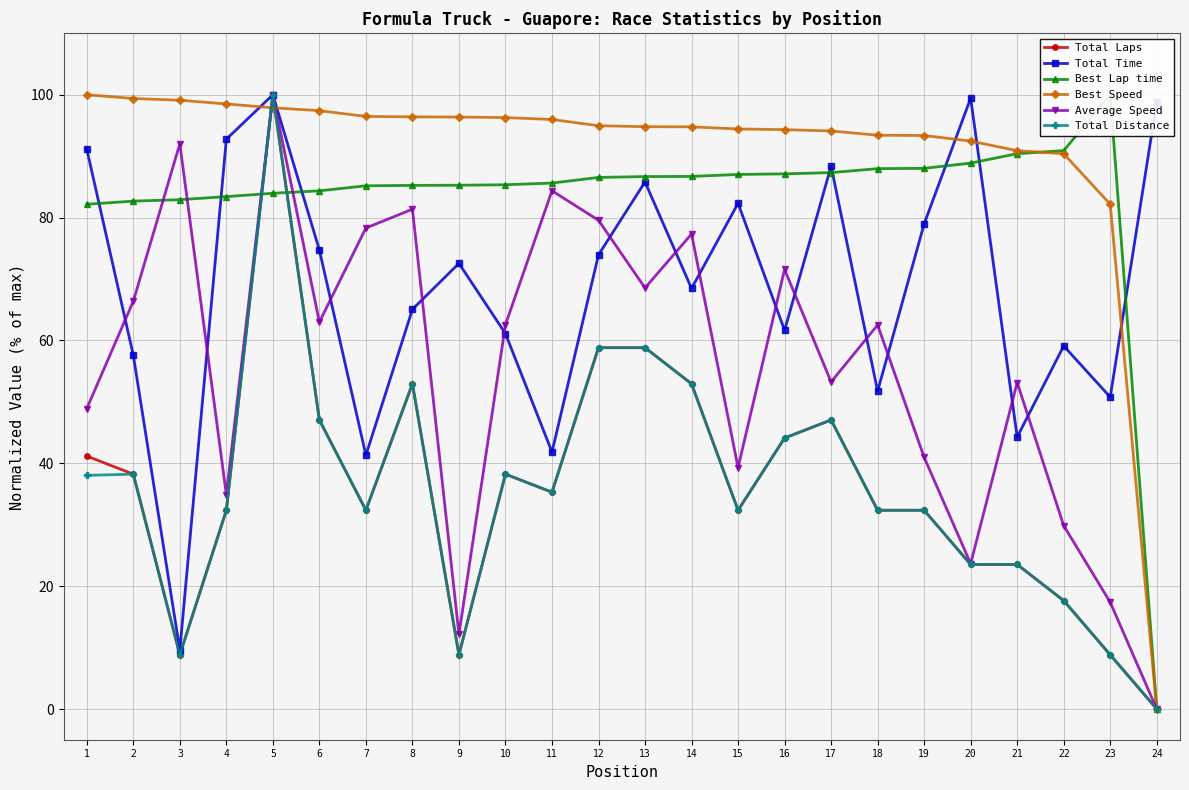

What is the sum of the Average Speed values at 6 and 16?

134.5